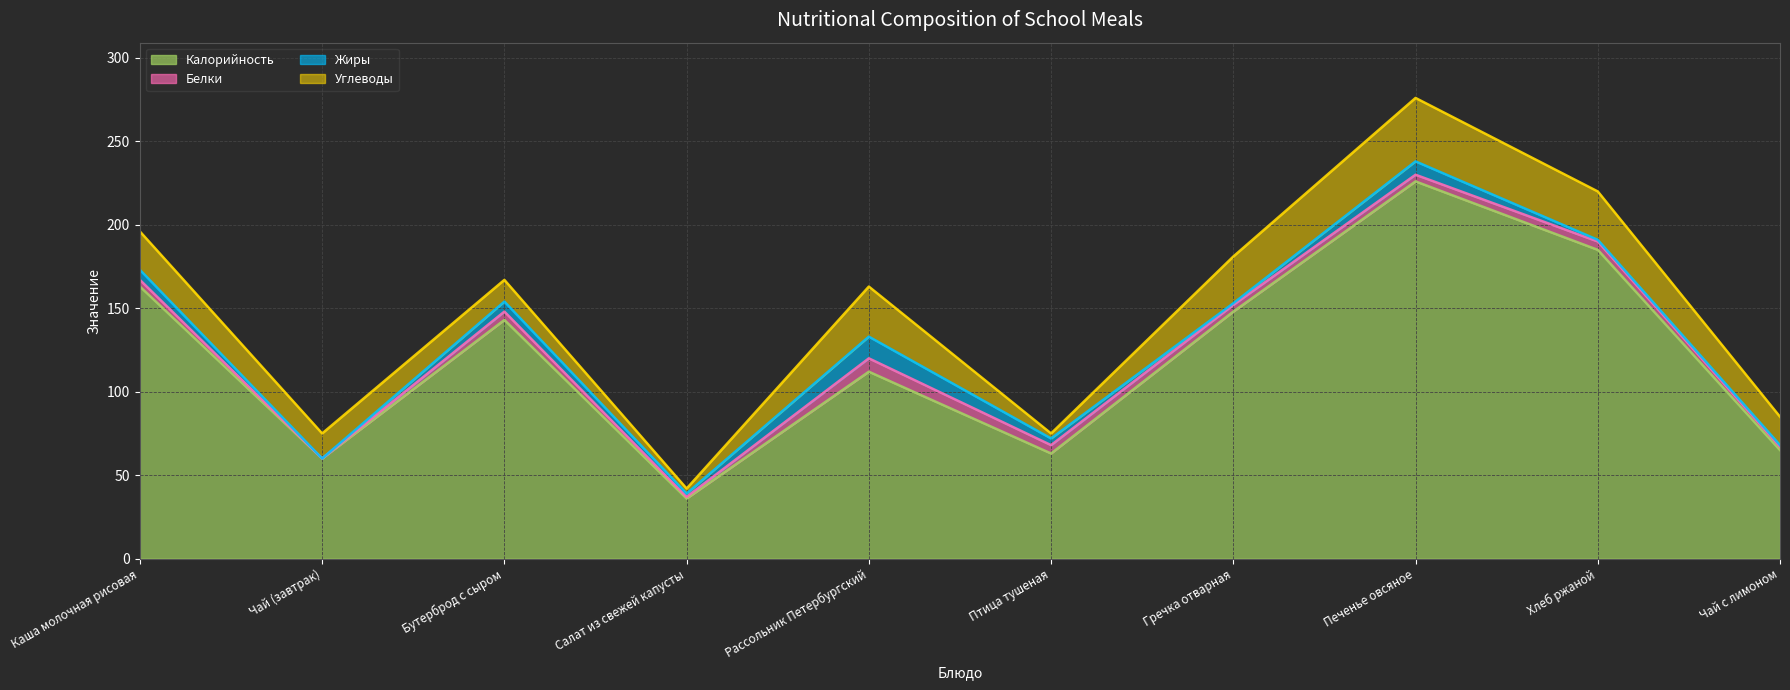

What is the average value of the Жиры series?

4